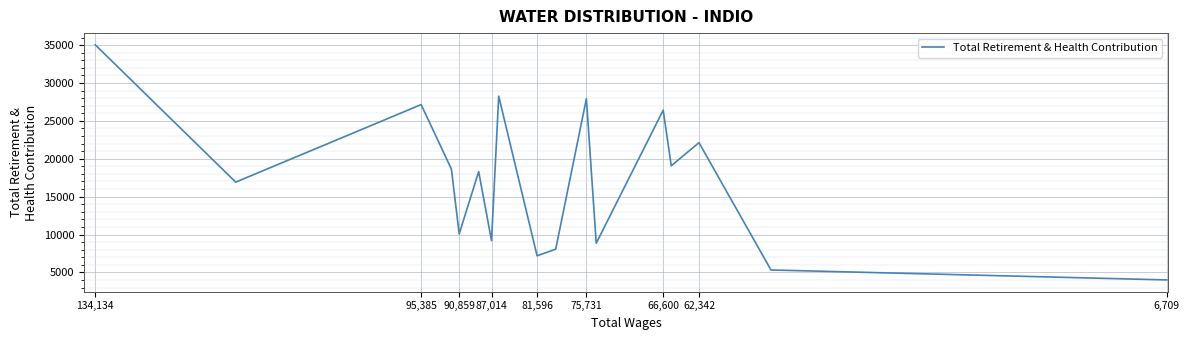

How many interior local valleys (lower than both neighbors) does the data have?

6